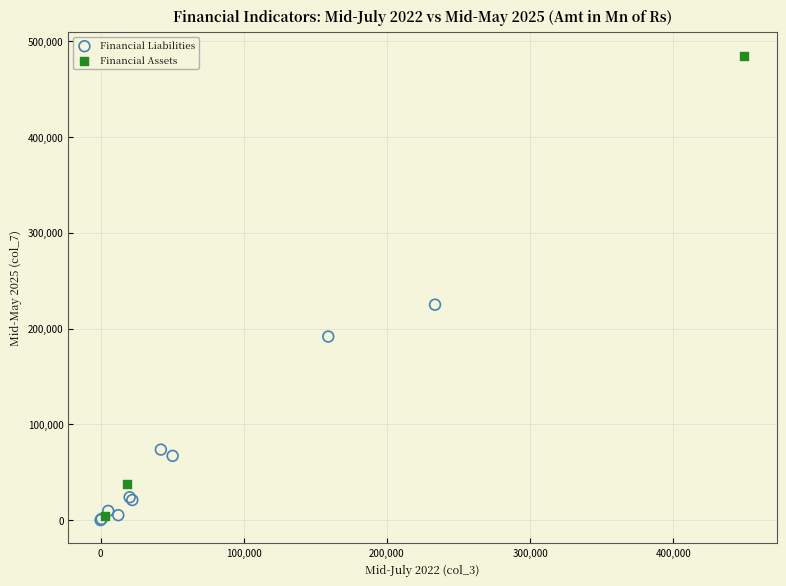

Which series reaches the maximum Y coordinate?

Financial Assets